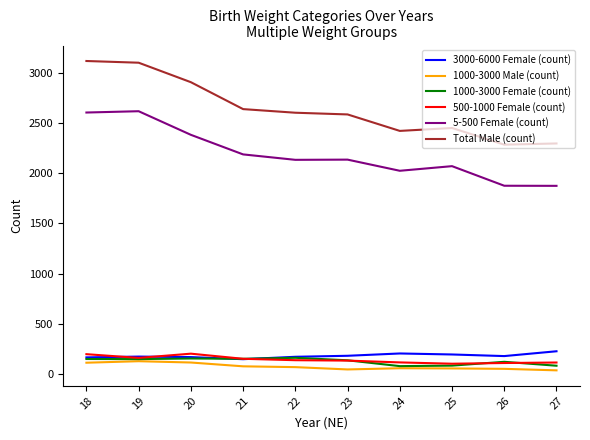

Which series has the largest total across all categories?

Total Male (count)